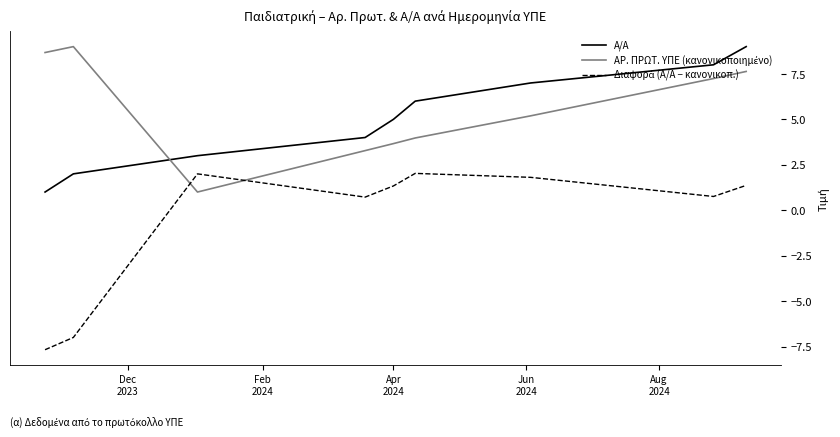

What is the difference between the maximum and minimum values in the Α/Α series?

8.0